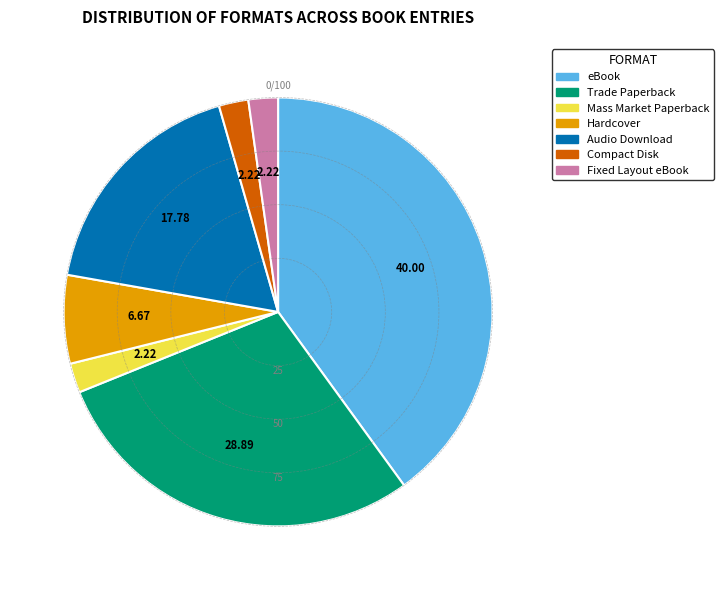

Approximately how many times larger is the value at Trade Paperback compared to Fixed Layout eBook?

13.0